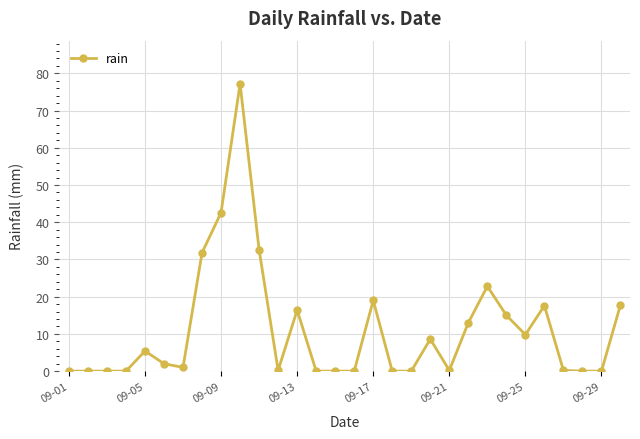

What is the maximum value shown in the chart?

77.2